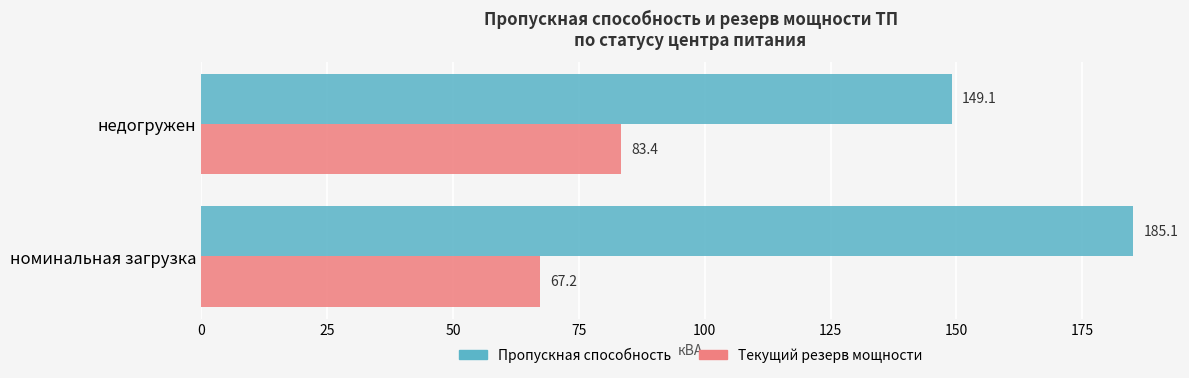

What is the difference between the Текущий резерв мощности values at номинальная загрузка and недогружен?

16.2